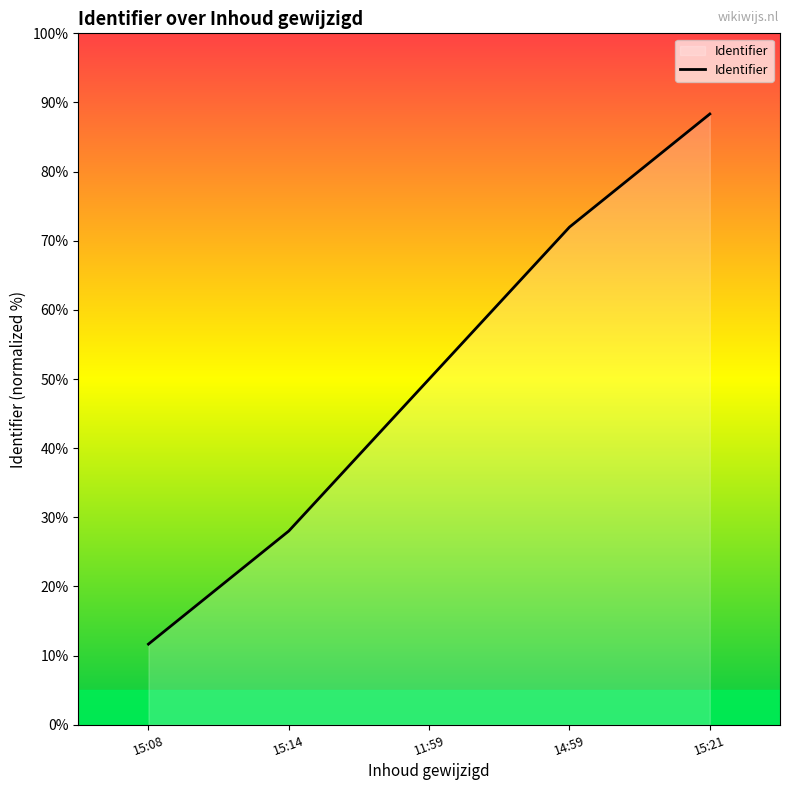

Which has a higher value, 15:14 or 15:21?

15:21